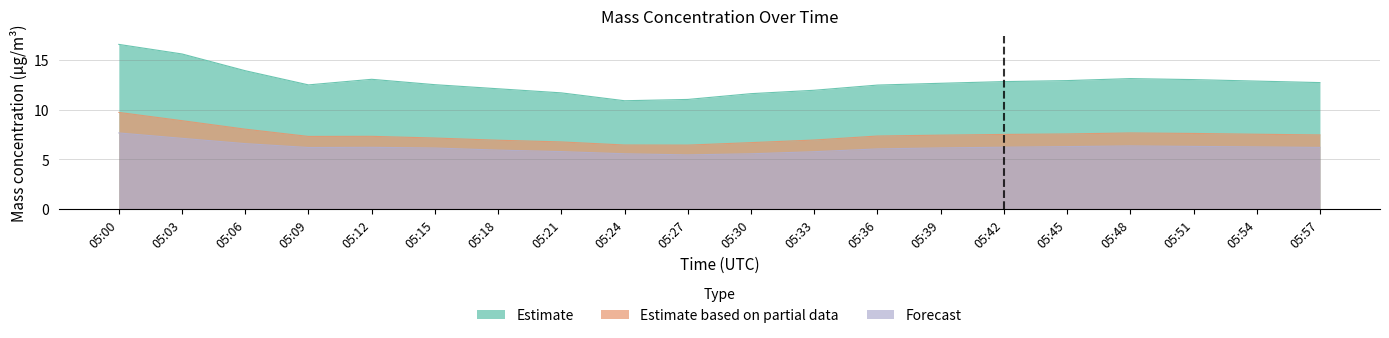

What is the value of the X1_M11 (μg/m³) point at the 17th from the left?

6.3